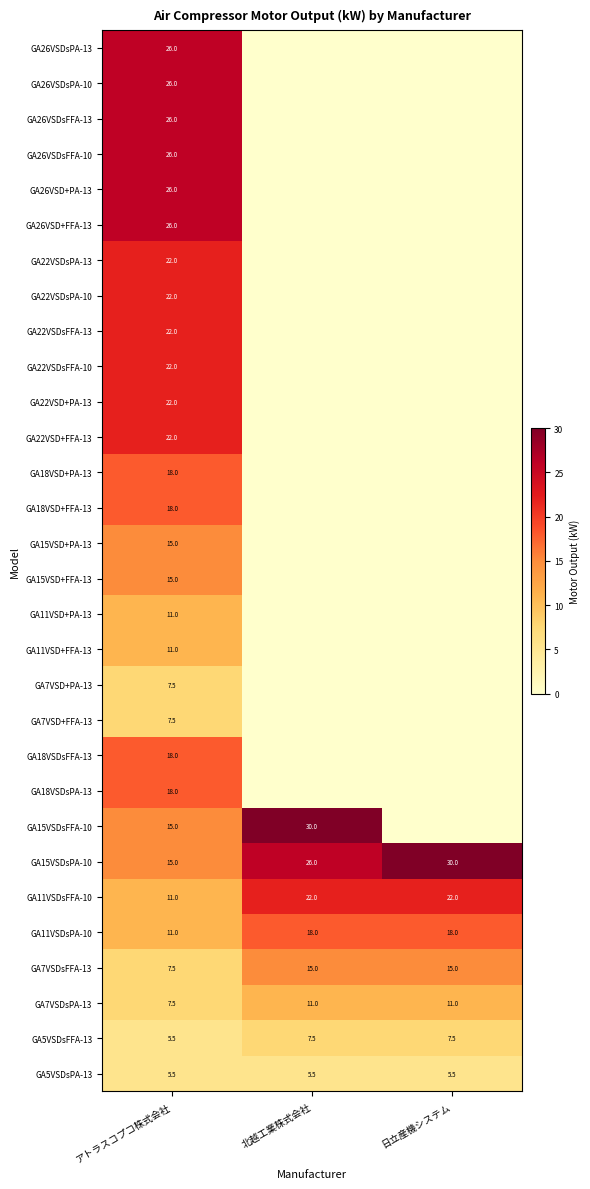

What value does the GA5VSDsPA-13 series have at アトラスコプコ株式会社?

5.5